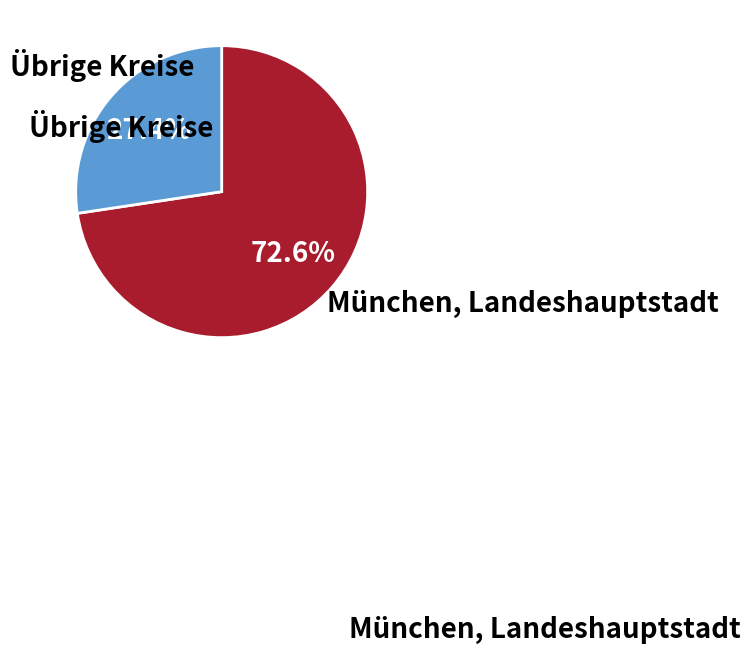

Does any single category account for the majority?

Yes